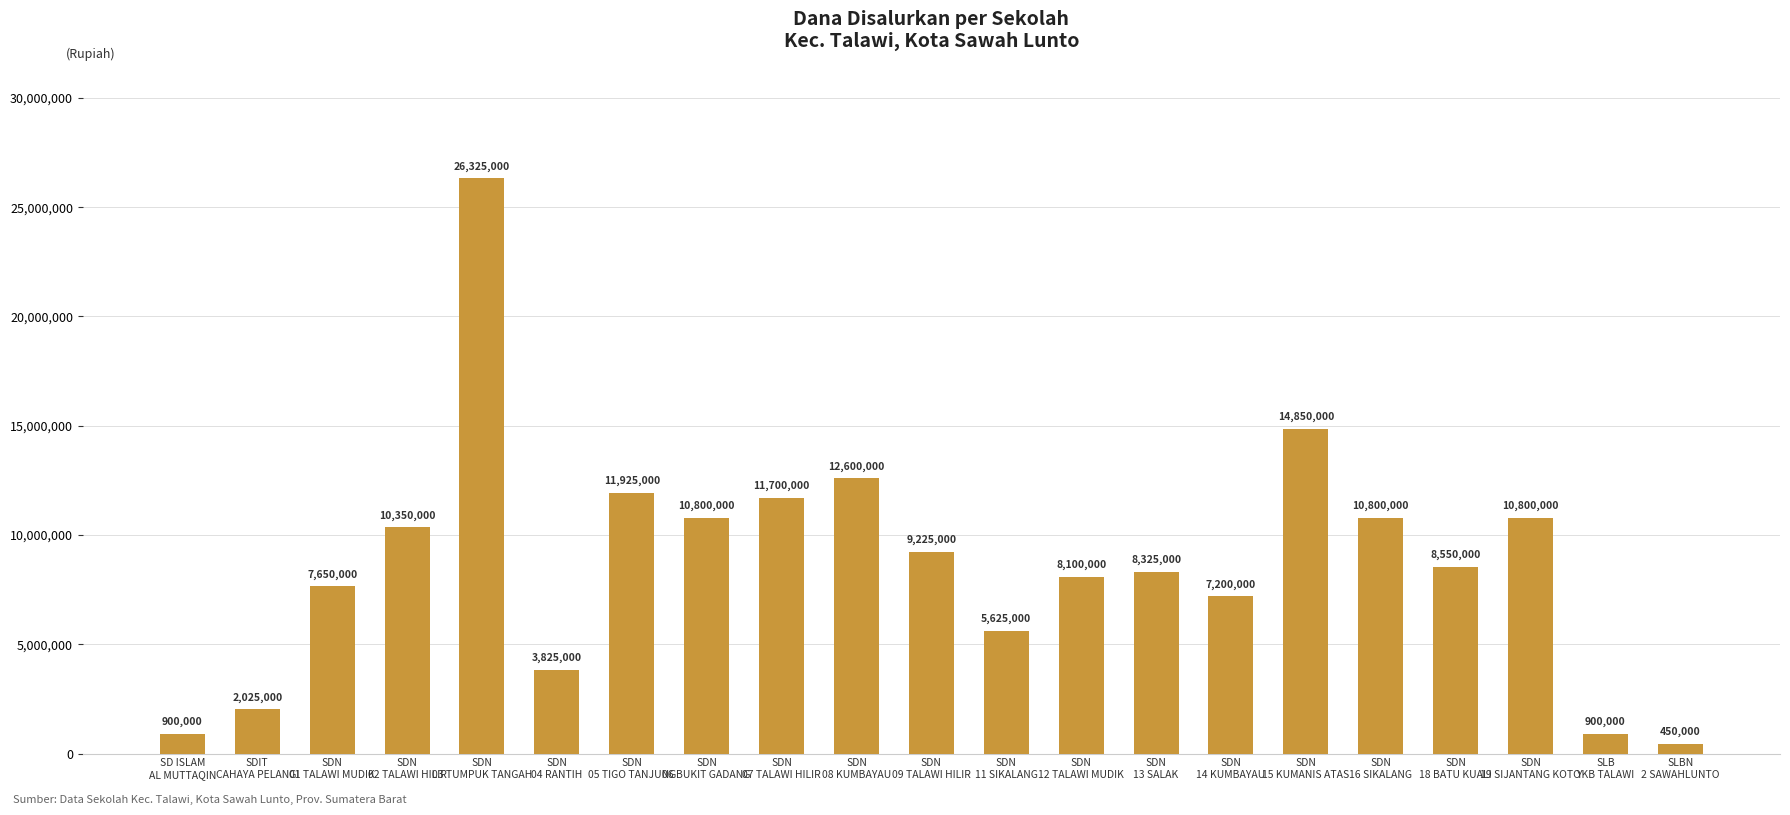

Are the bars horizontal?

No